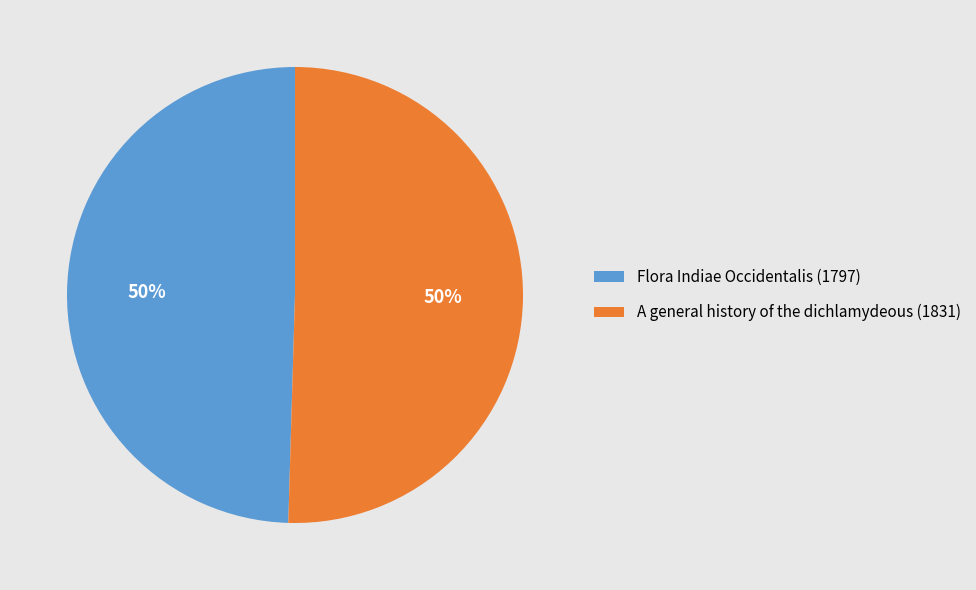

Is it true that Flora Indiae Occidentalis (1797) is 50% of the pie?

True